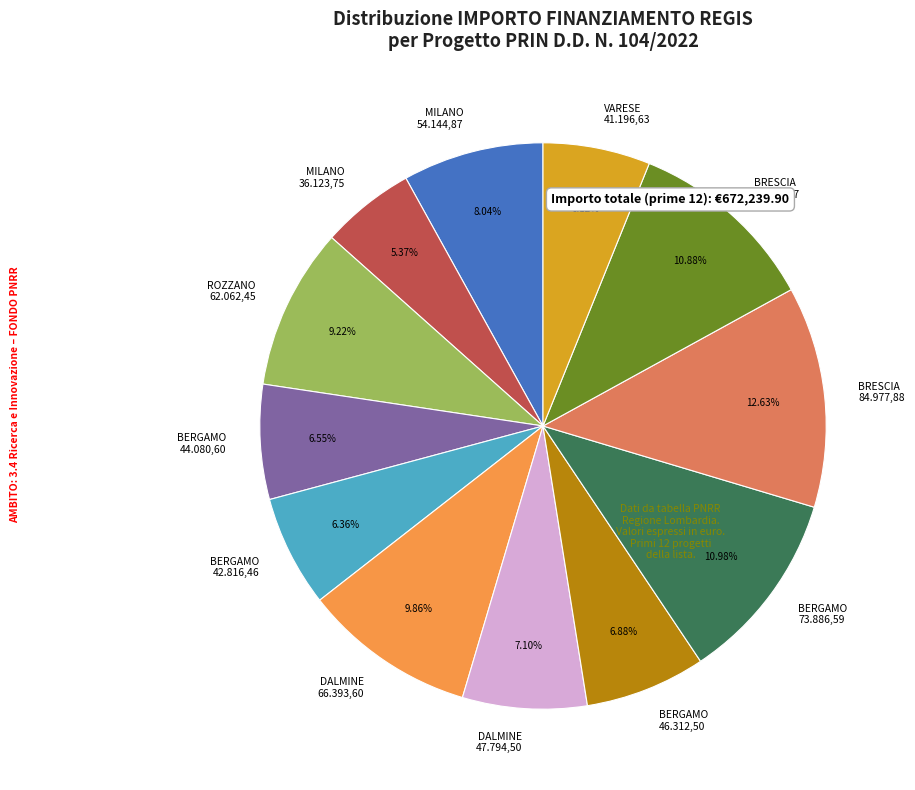

How many segments does this pie chart have?

12